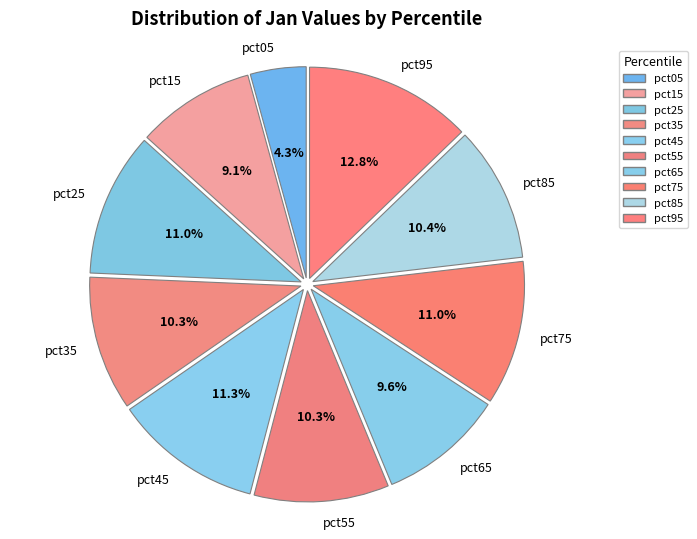

Between pct15 and pct75, which is larger?

pct75